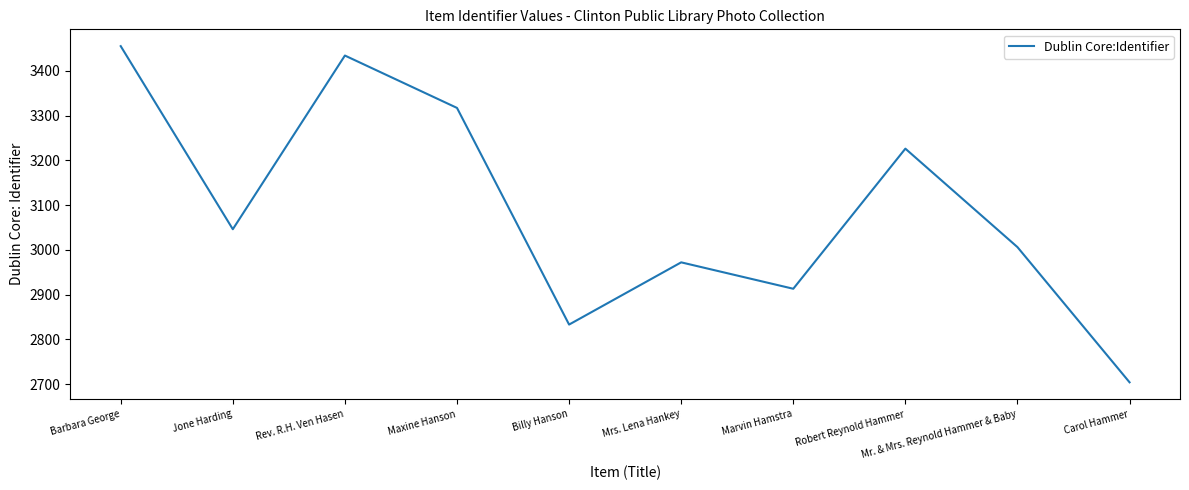

List the labels in order of value, smallest first.

Carol Hammer, Billy Hanson, Marvin Hamstra, Mrs. Lena Hankey, Mr. & Mrs. Reynold Hammer & Baby, Jone Harding, Robert Reynold Hammer, Maxine Hanson, Rev. R.H. Ven Hasen, Barbara George